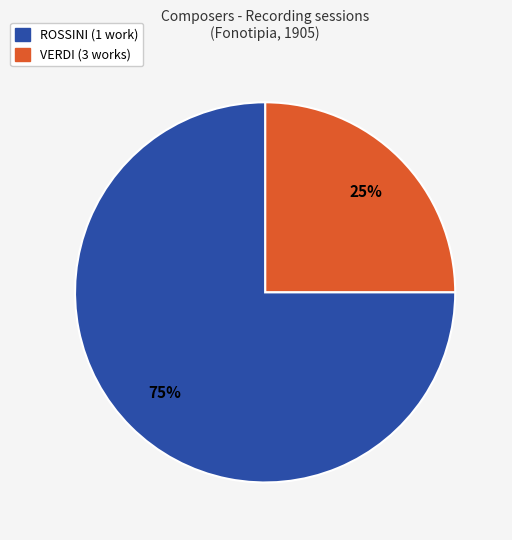

Count the number of slices in the pie.

2